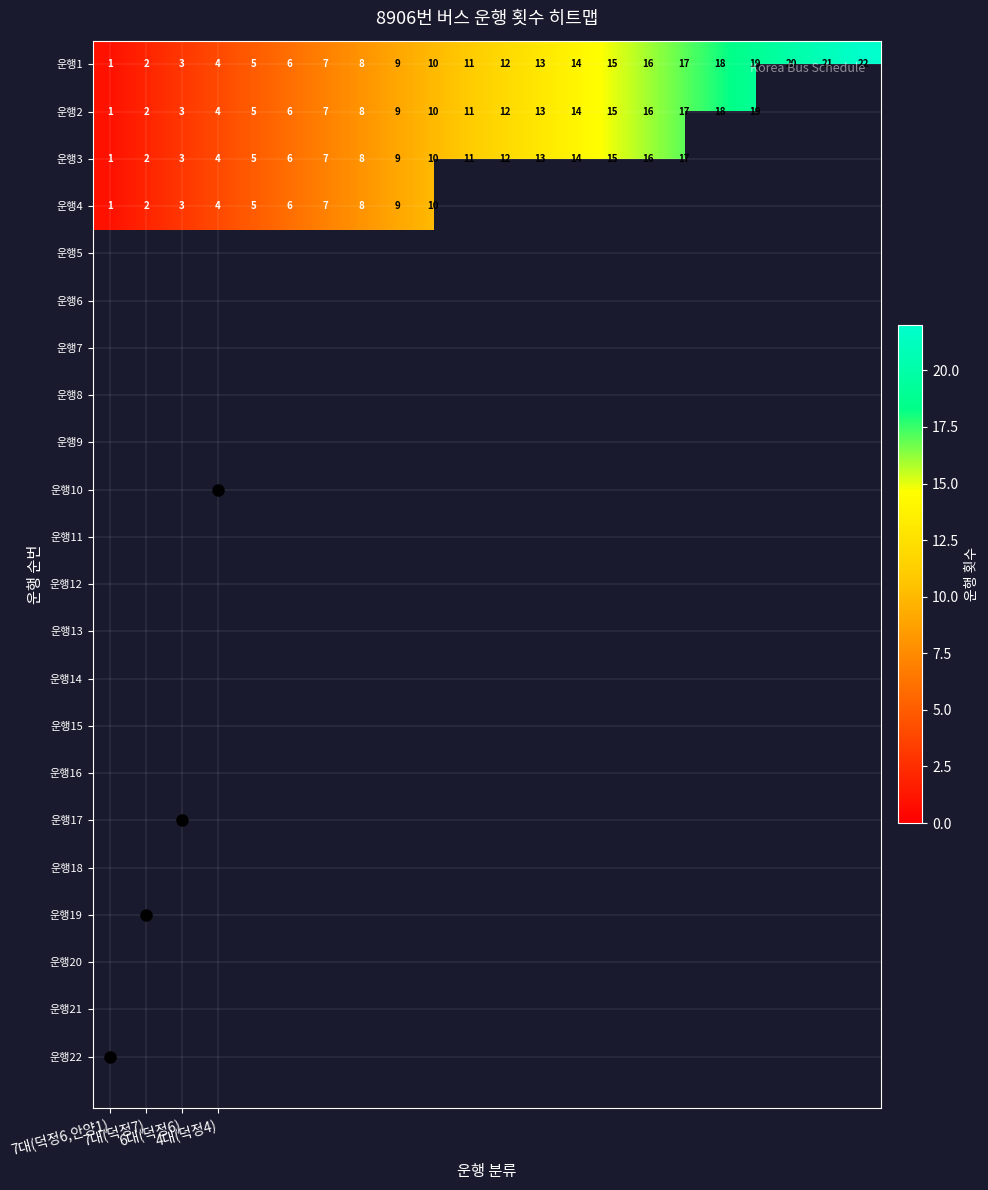

What is the smallest value displayed?

1.0